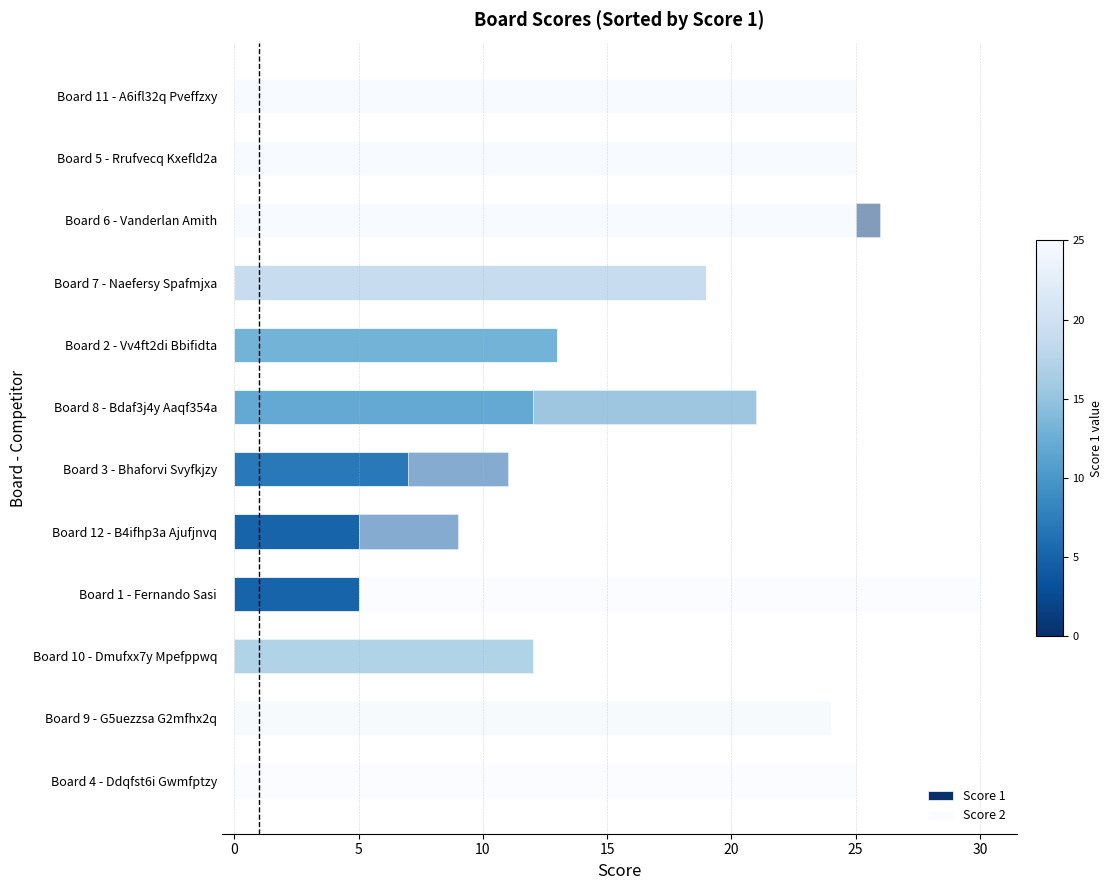

How many series are shown in this chart?

2